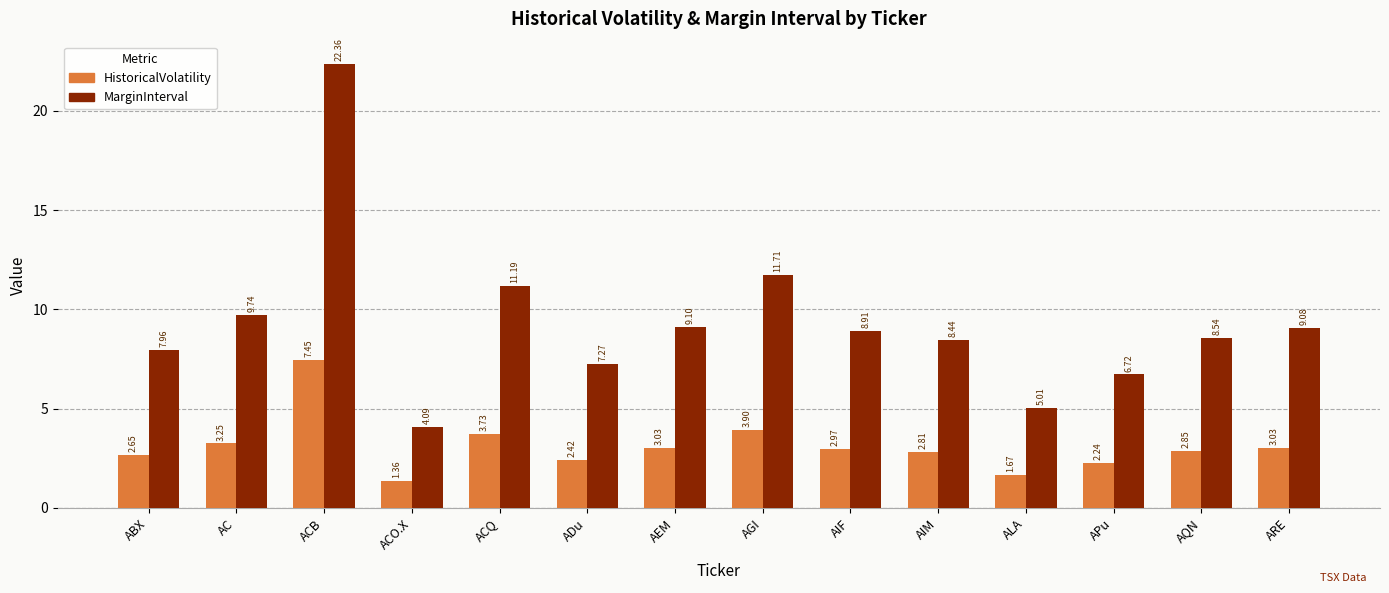

How many bars are there in total?

28